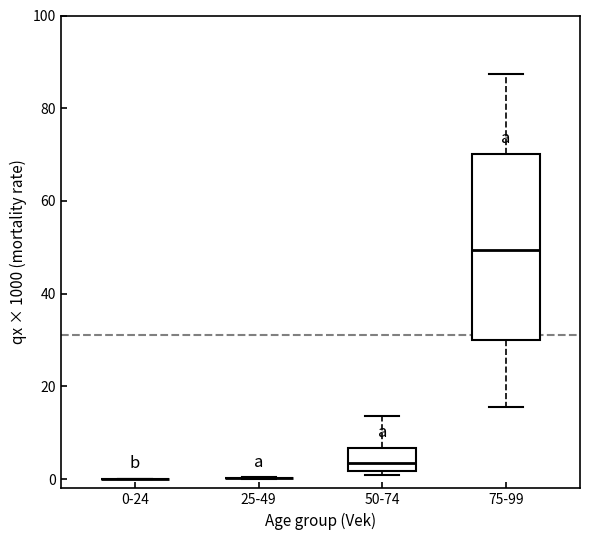

Where does the median line of the box for 50-74 sit on the y-axis? The values are not printed on the chart, so give them approximately, as read against the axis.

4